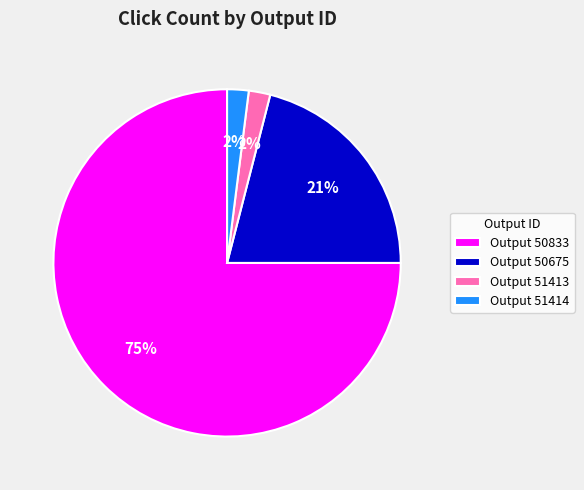

Between Output 50675 and Output 51414, which is larger?

Output 50675